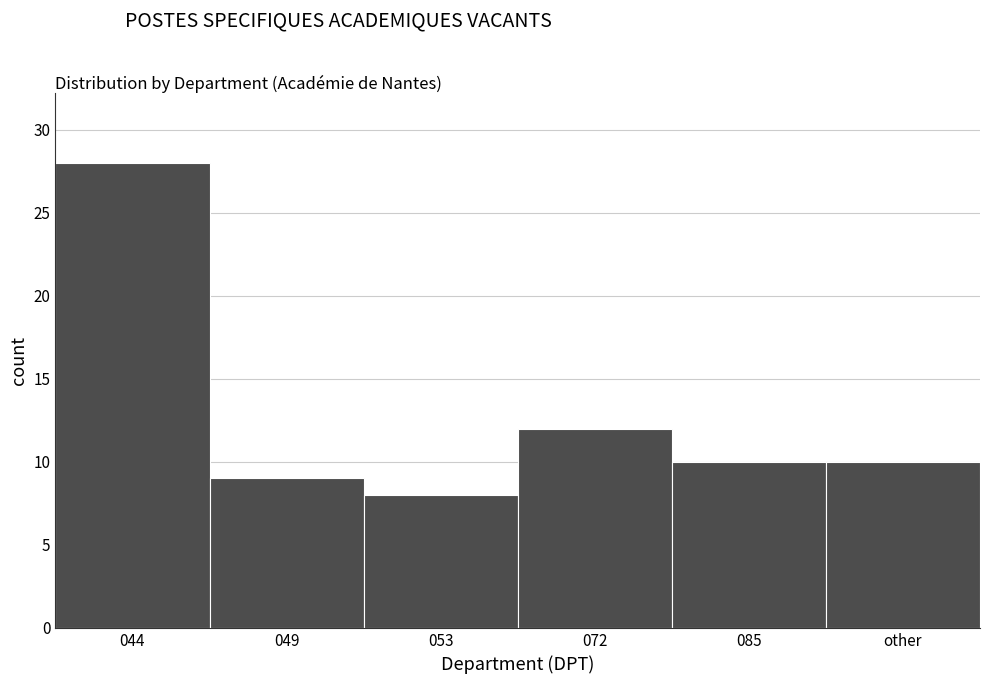

Reading left to right, transcribe all the data shown in this chart.

28	9	8	12	10	10